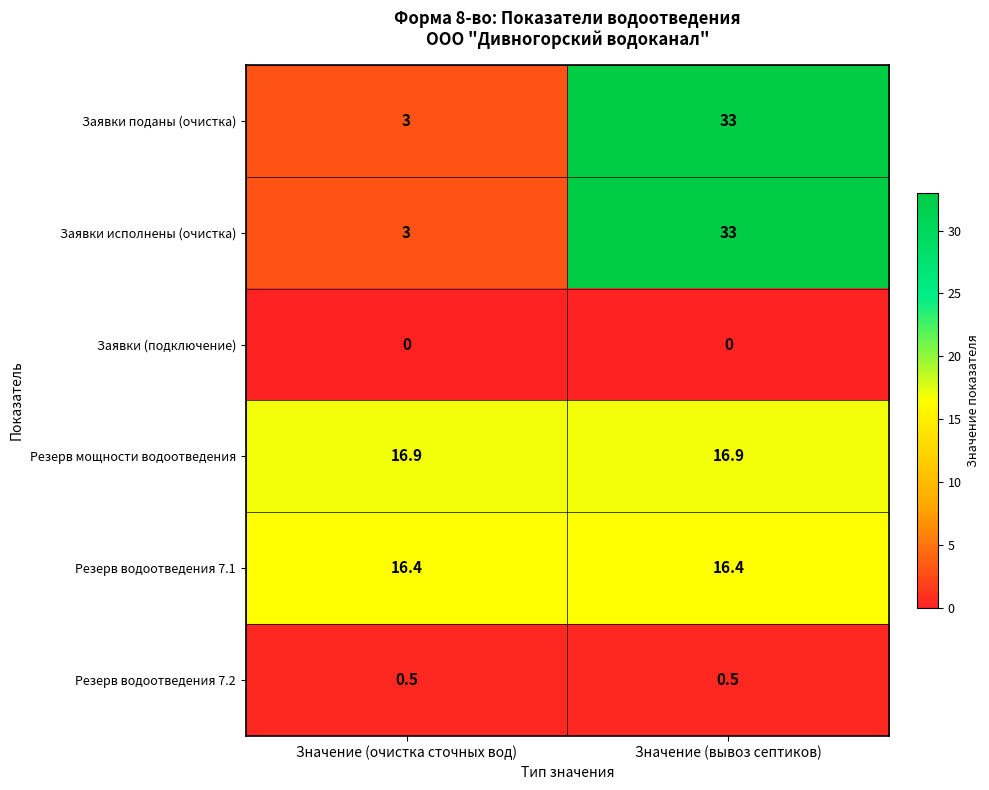

What is the total value across all series at Значение (вывоз септиков)?

99.8